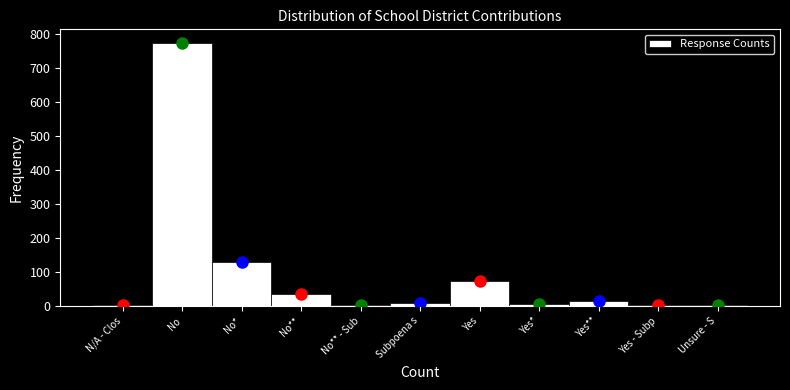

What is the change in value from No to No*?

-647